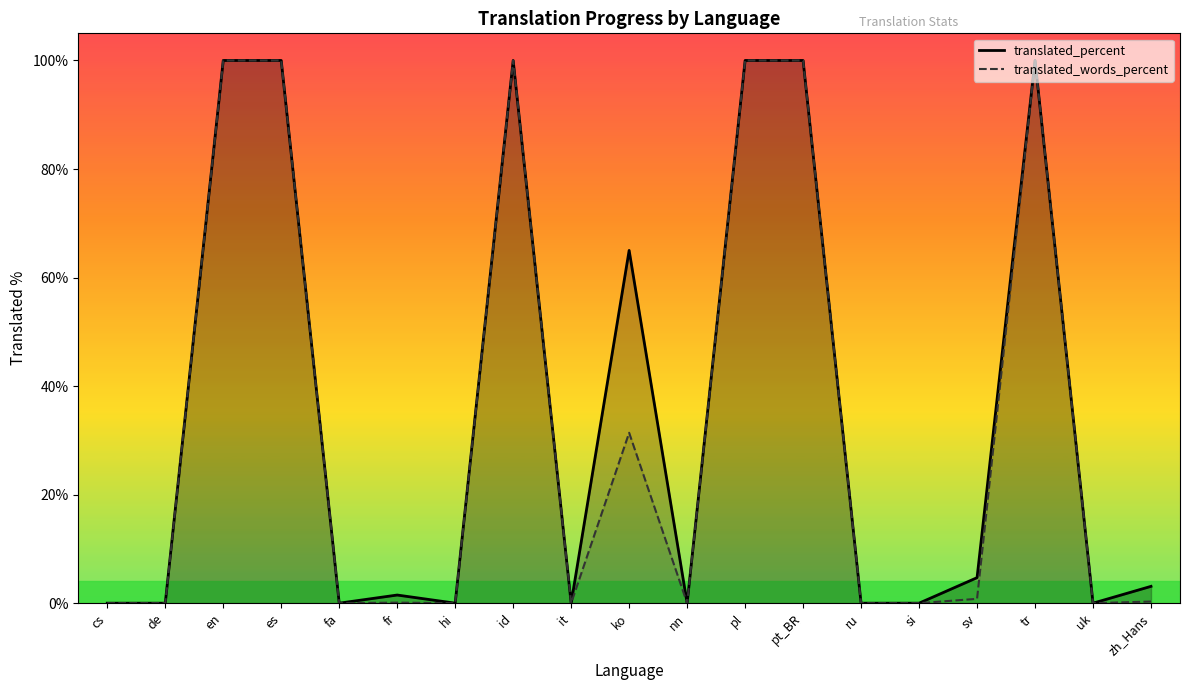

How many interior local valleys does the translated_percent series have?

5